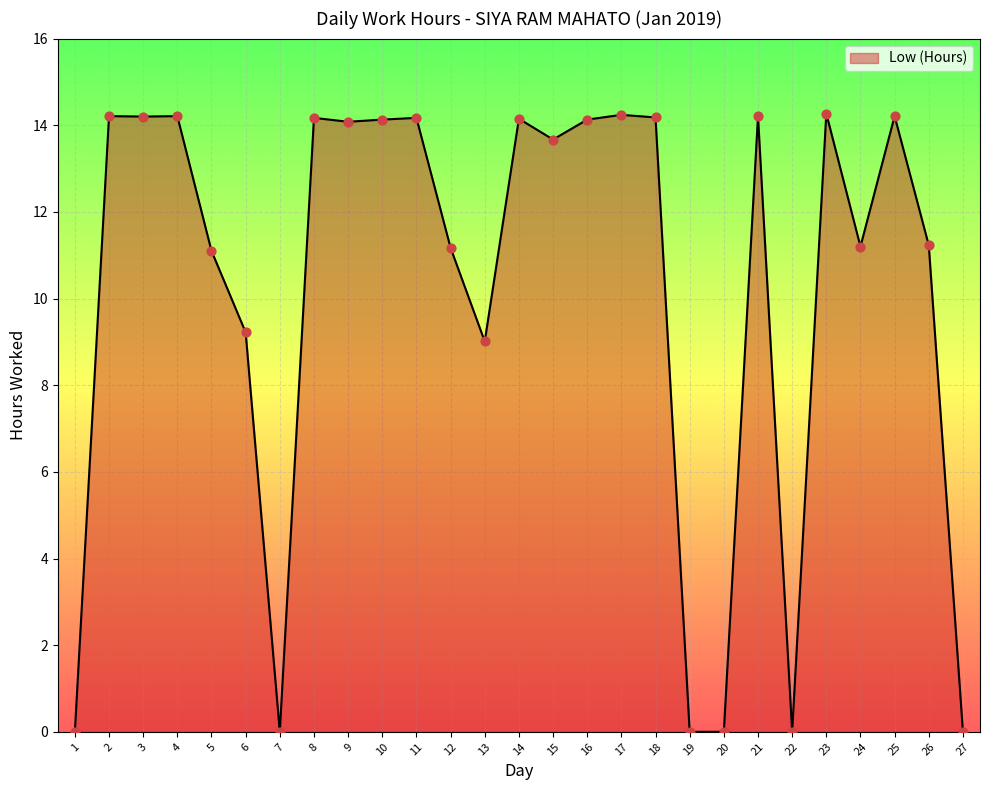

Which has a higher value, 17 or 15?

17